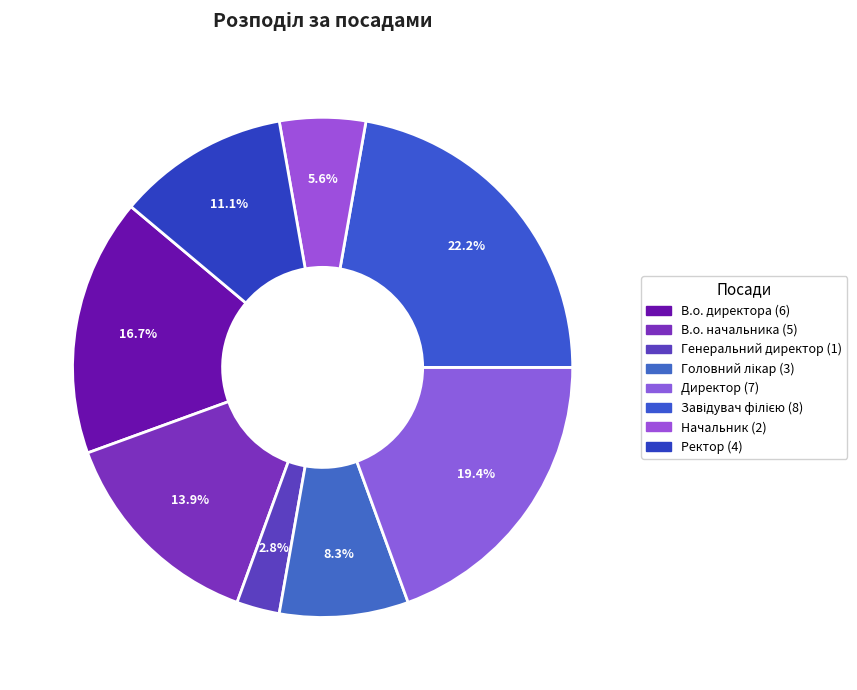

What percentage is the Головний лікар slice, to the nearest percent?

8%